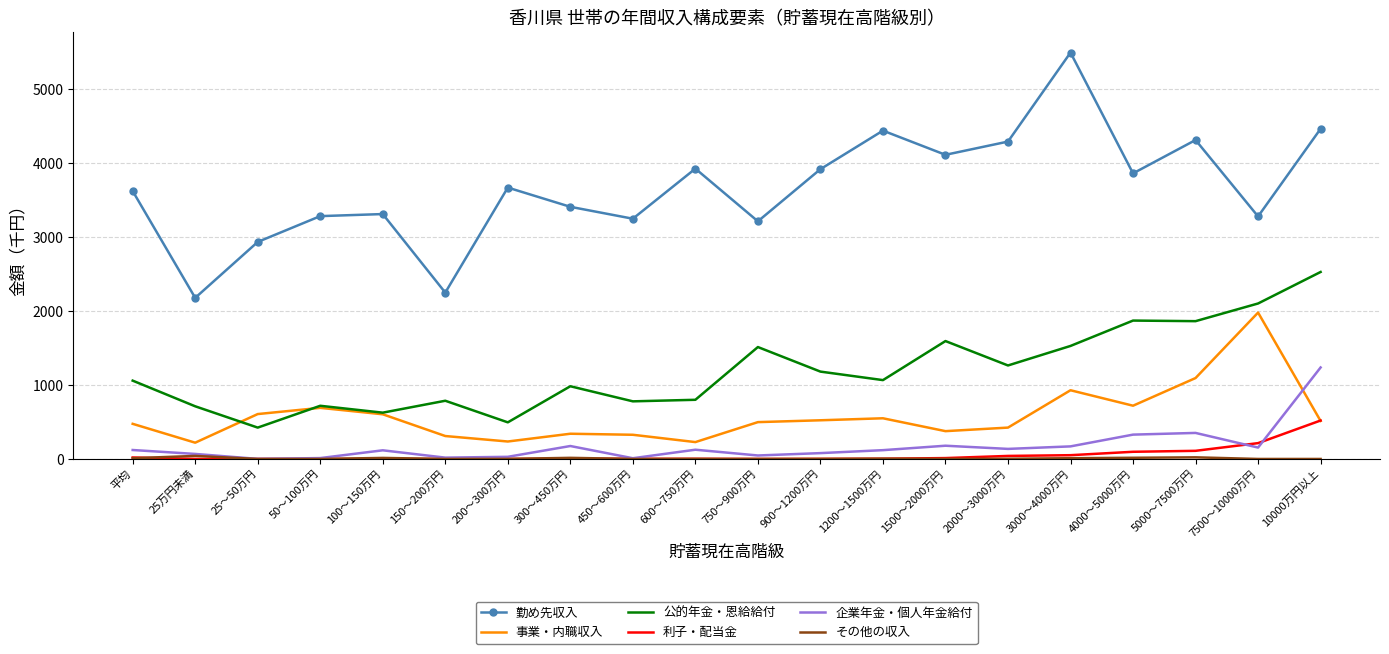

Count the number of categories in the chart.

20